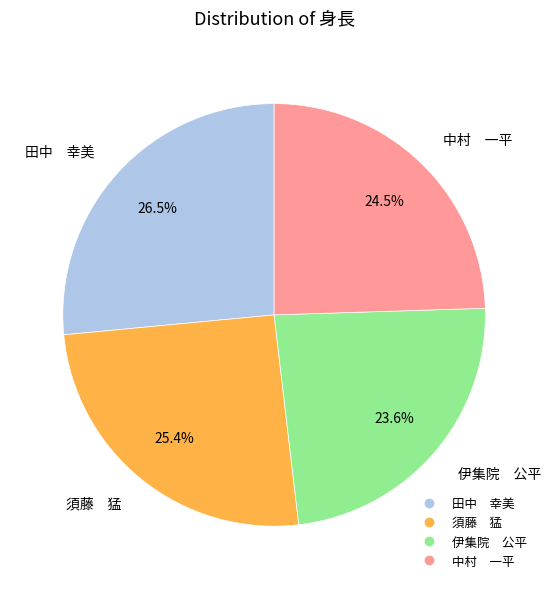

What percentage is NOT represented by 須藤 猛?

74.6%